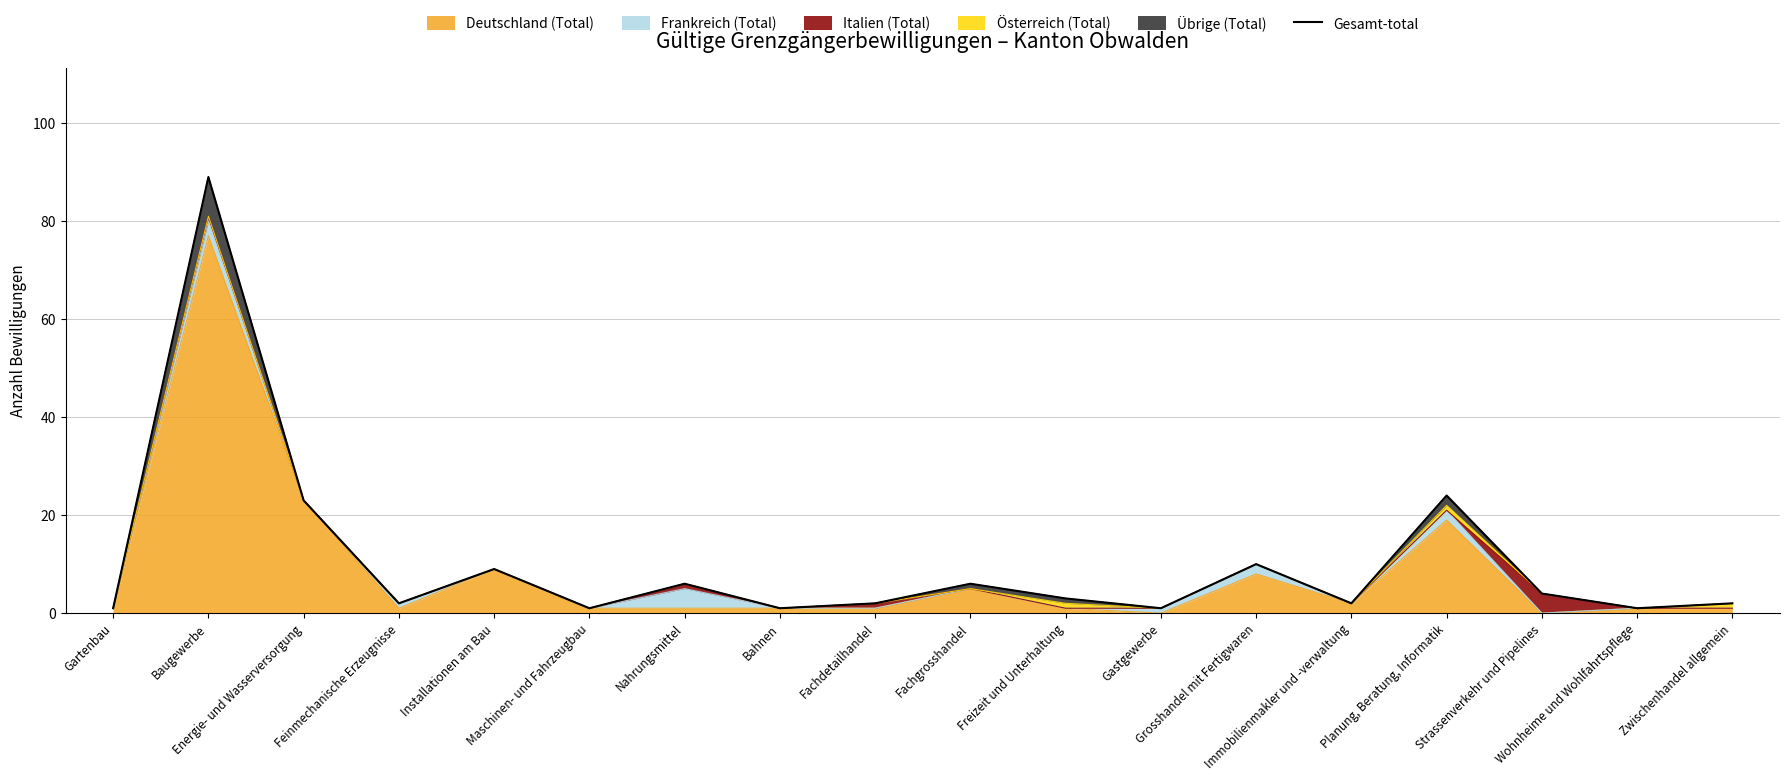

The chart shows a value of 23 at Energie- und Wasserversorgung. True or false?

True